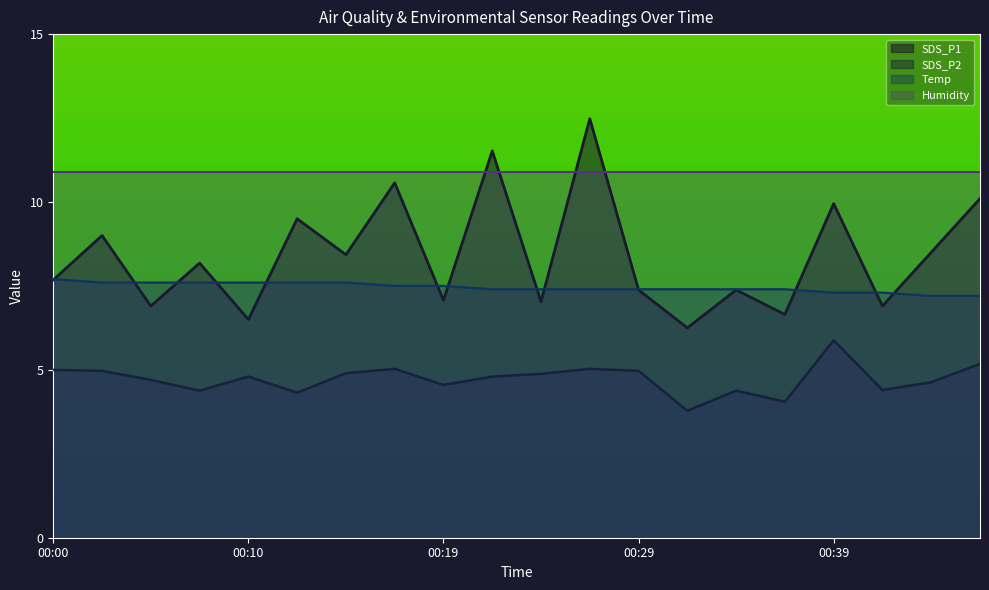

At which label does SDS_P2 reach its peak?

00:39